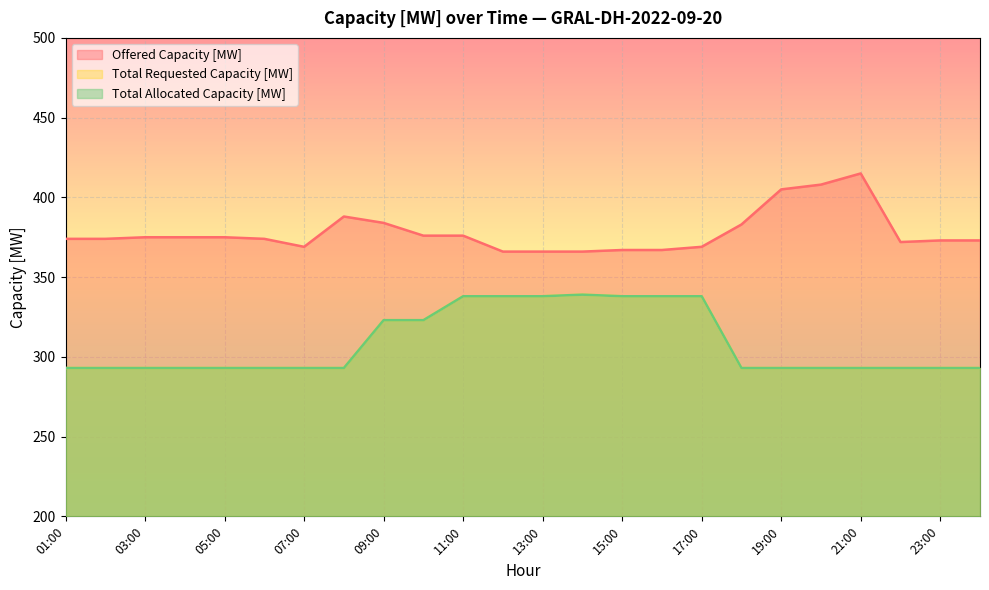

True or false: Offered Capacity [MW] and Total Allocated Capacity [MW] intersect in this chart.

False